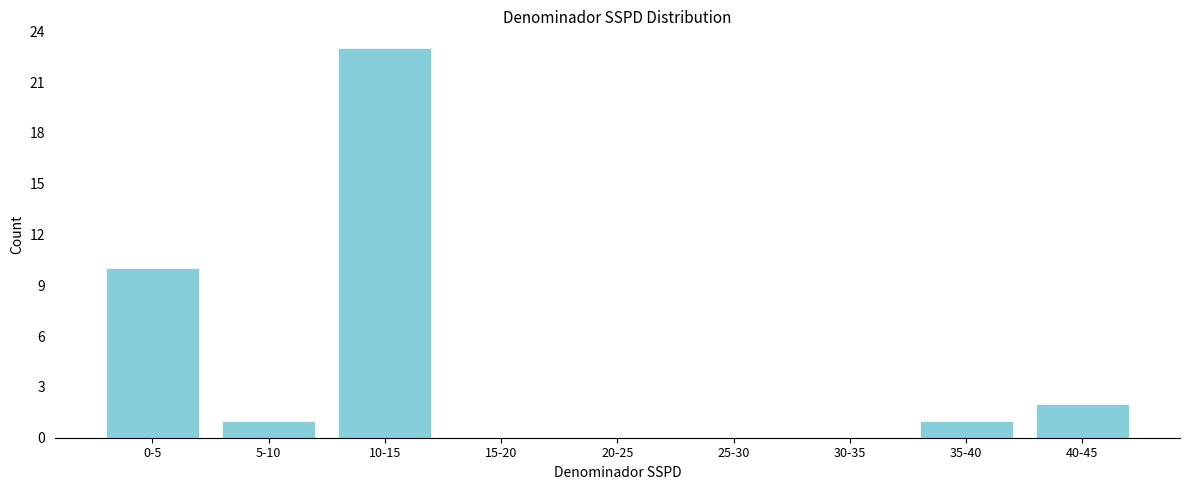

Reading left to right, list all the values displayed in this chart.

0-5=10	5-10=1	10-15=23	15-20=0	20-25=0	25-30=0	30-35=0	35-40=1	40-45=2